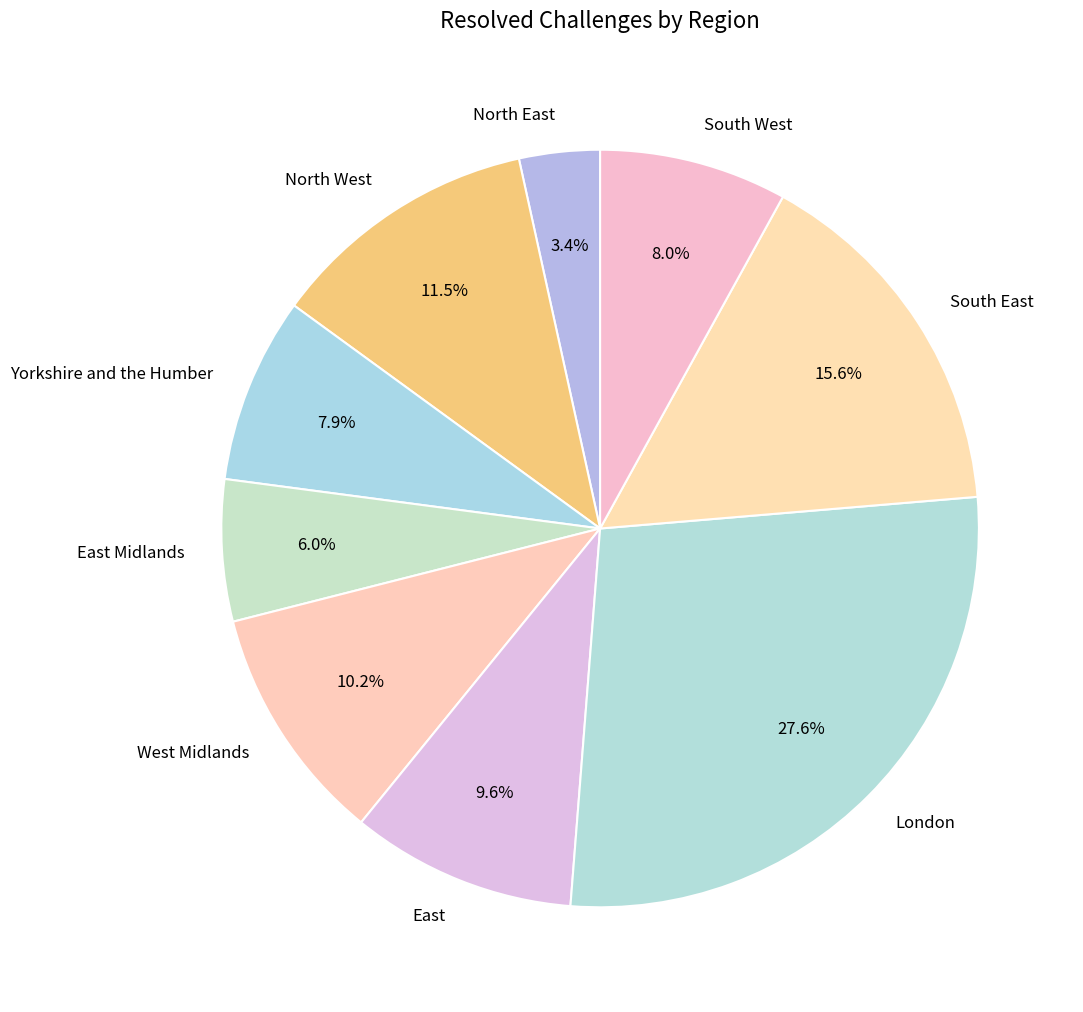

What portion of the pie excludes South East?

84.4%